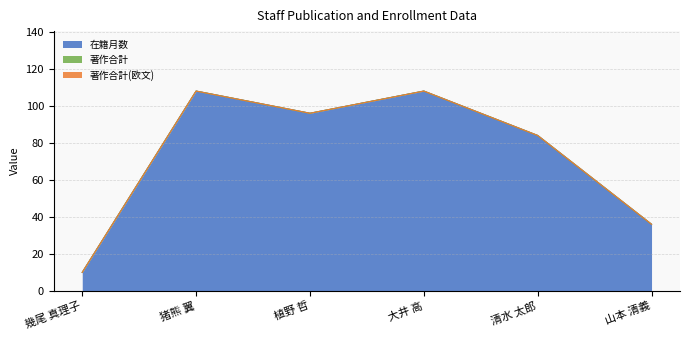

True or false: 著作合計(欧文) and 在籍月数 intersect in this chart.

False